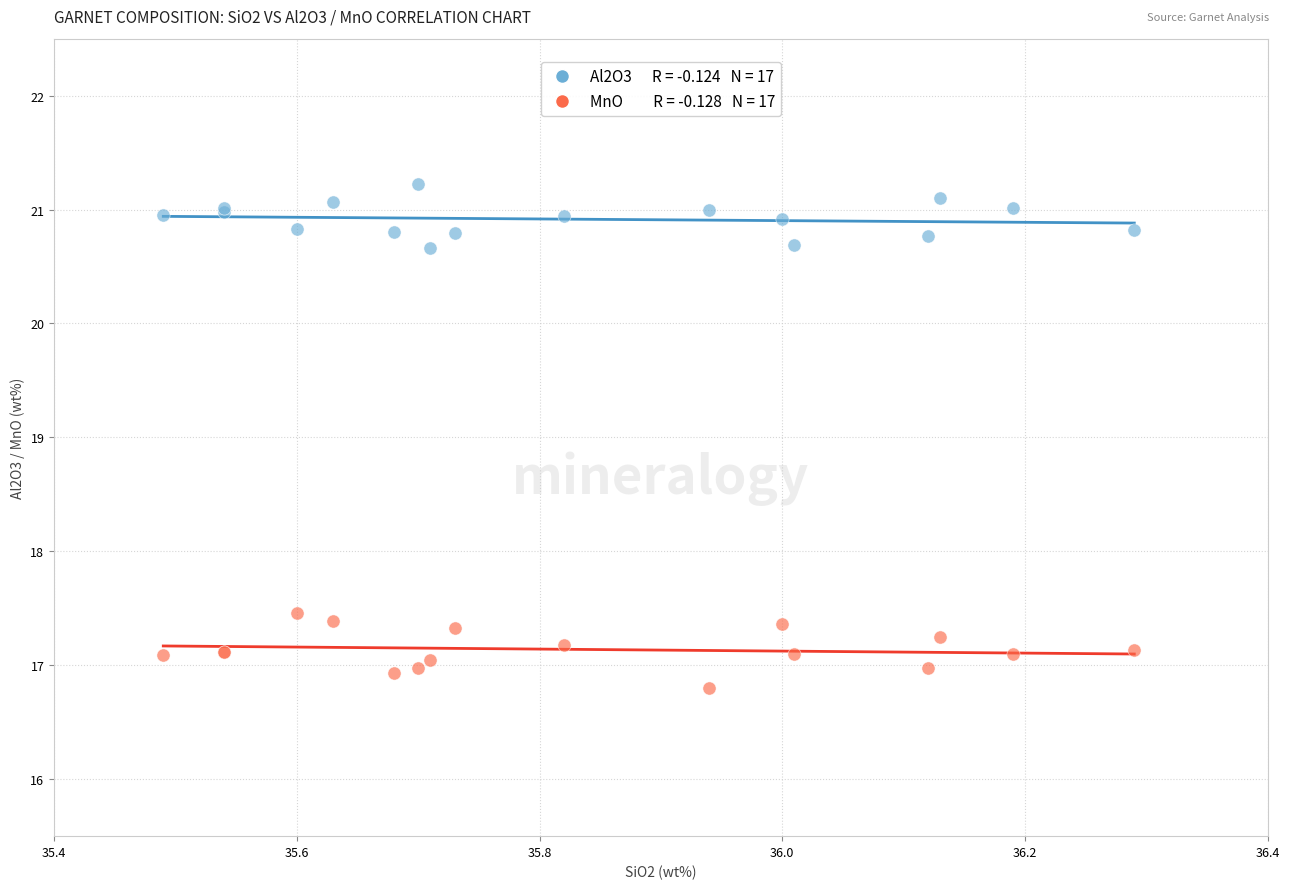

Across all series, what Y value is closest to 19?

17.5